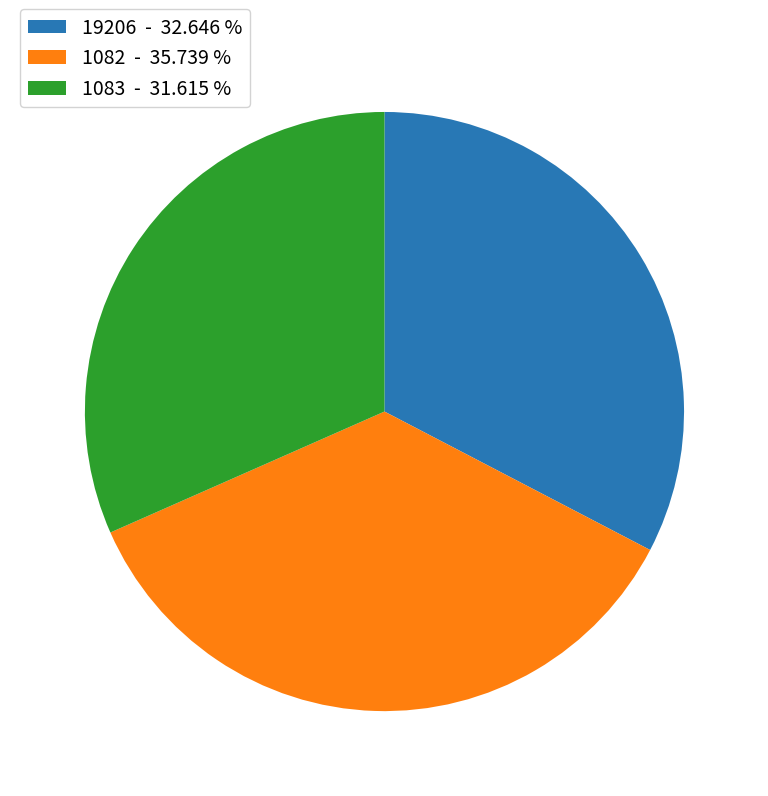

Combined, do 19206 and 1083 account for over 50%?

Yes